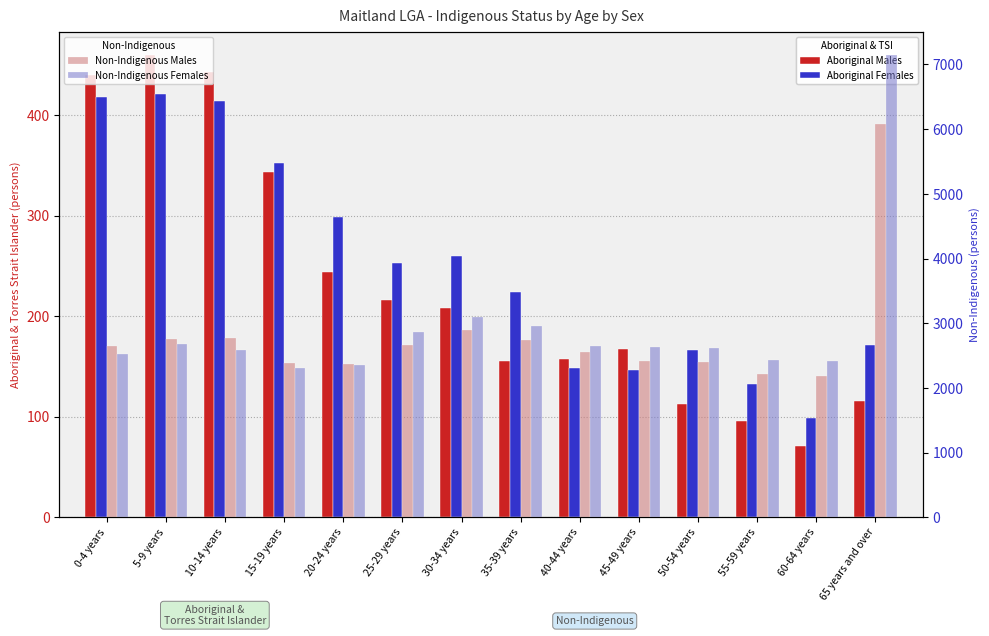

What is the average value of the Aboriginal Females series?

250